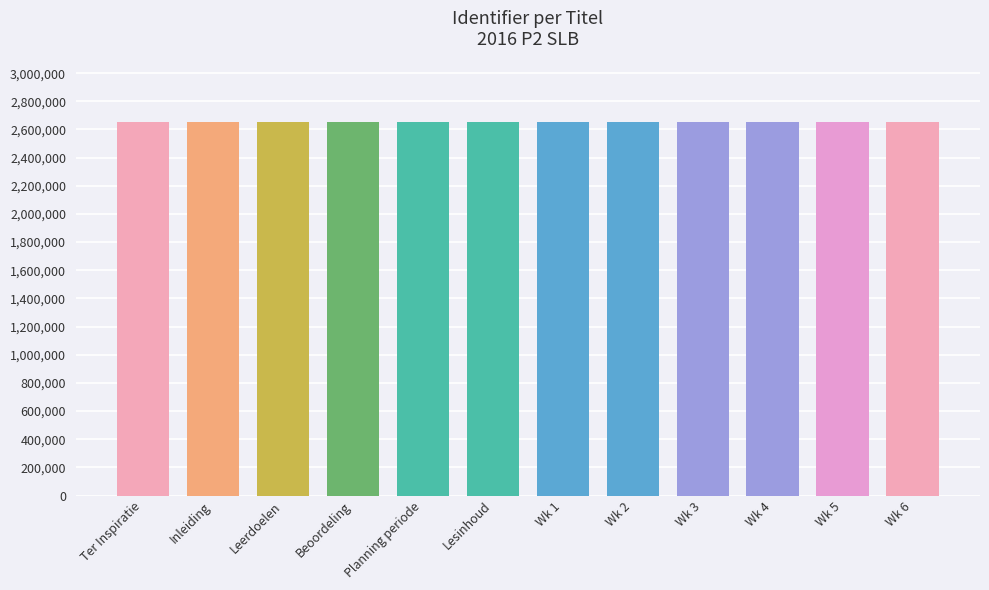

What is the ratio of the value at Lesinhoud to the value at Planning periode?

1.0